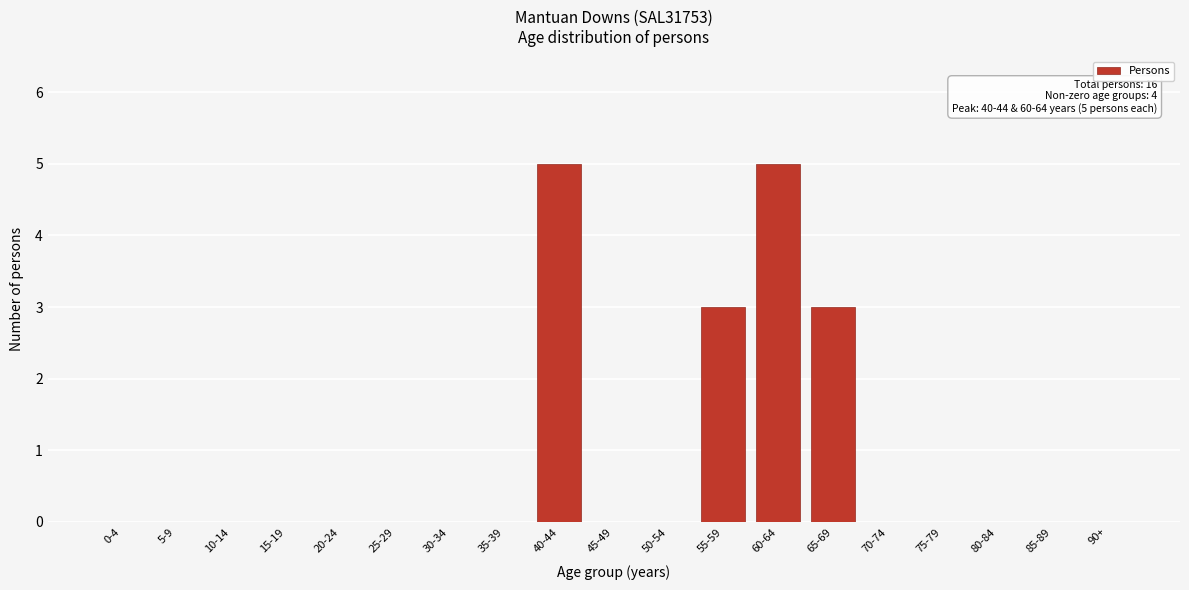

Reading left to right, extract all data points from this chart.

0-4=0	5-9=0	10-14=0	15-19=0	20-24=0	25-29=0	30-34=0	35-39=0	40-44=5	45-49=0	50-54=0	55-59=3	60-64=5	65-69=3	70-74=0	75-79=0	80-84=0	85-89=0	90+=0